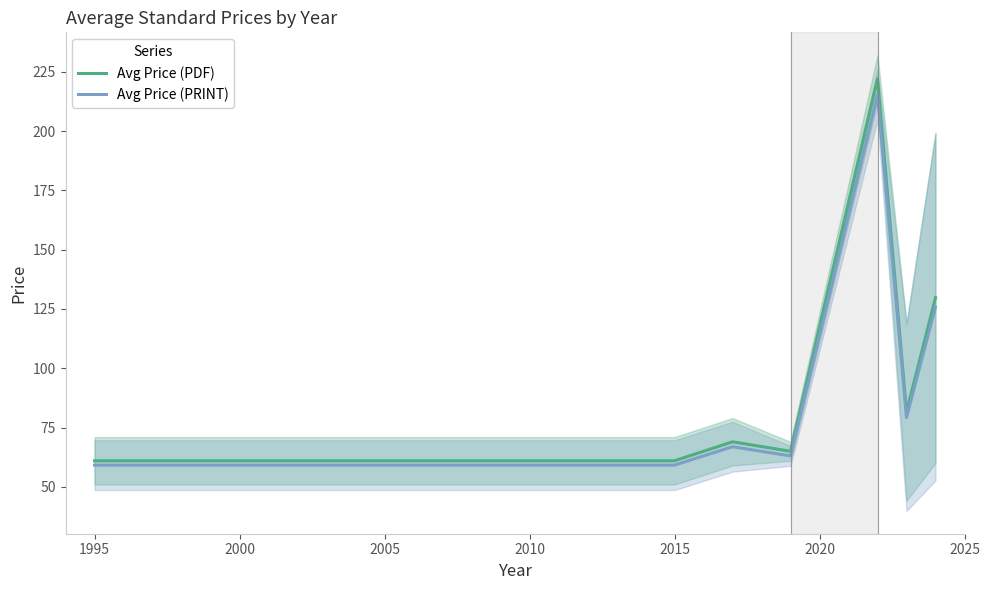

What is the sum of all Avg Price (PDF) values?

872.4